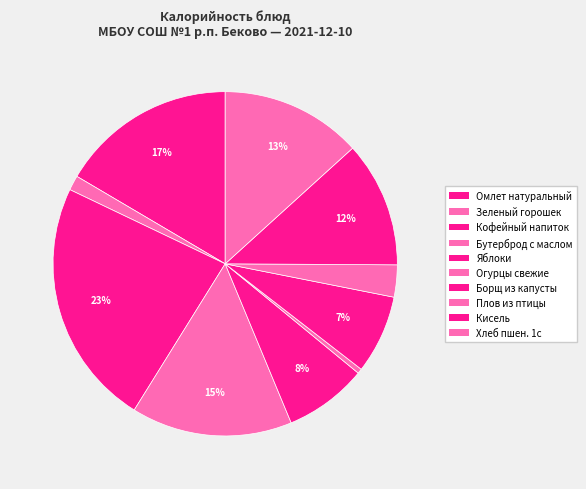

Does any single category account for the majority?

No